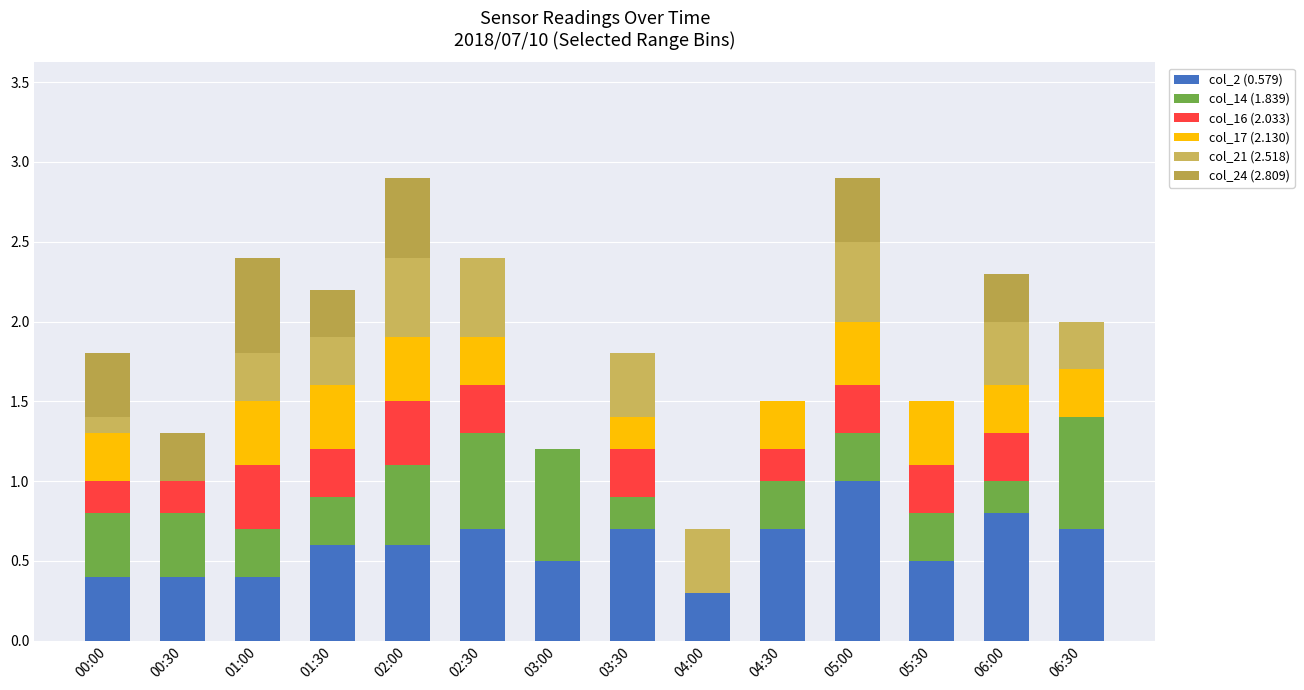

What are all the series names shown in the legend?

col_2 (0.579), col_14 (1.839), col_16 (2.033), col_17 (2.130), col_21 (2.518), col_24 (2.809)